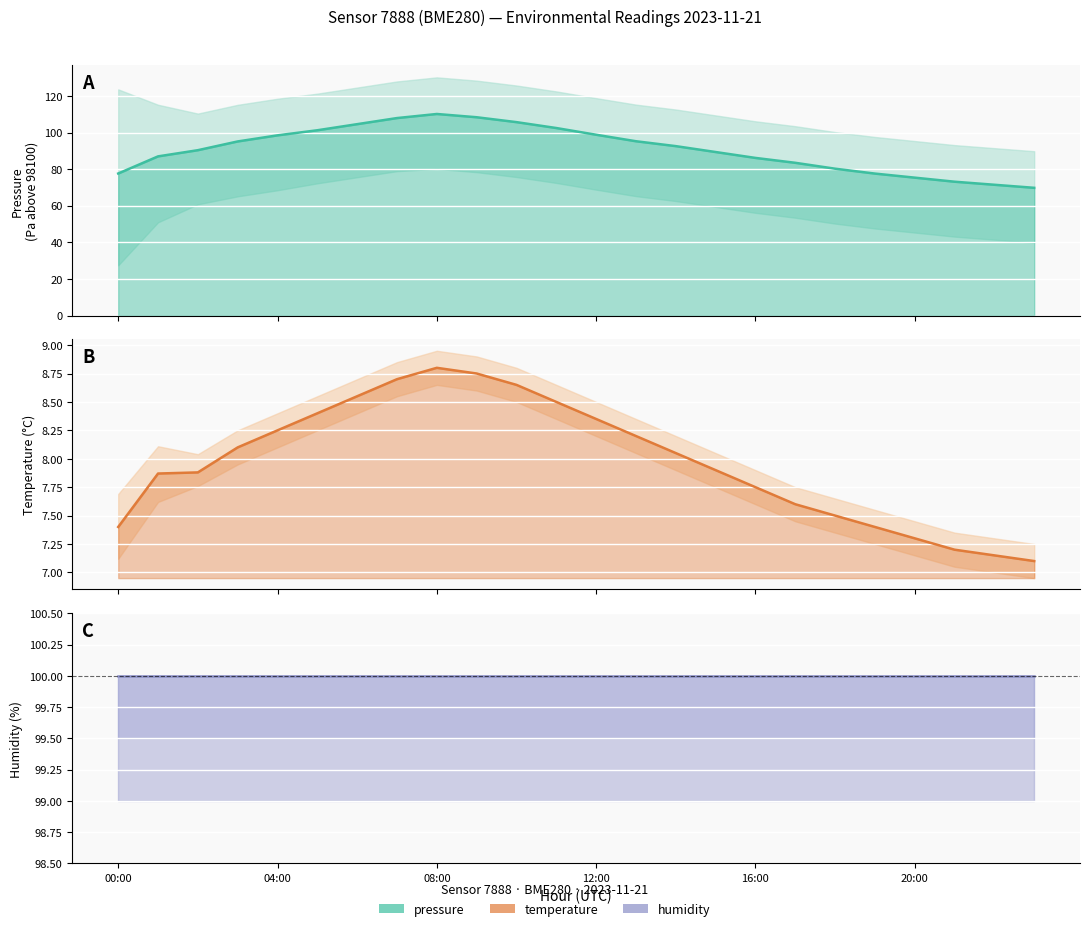

Count the number of categories in the chart.

24